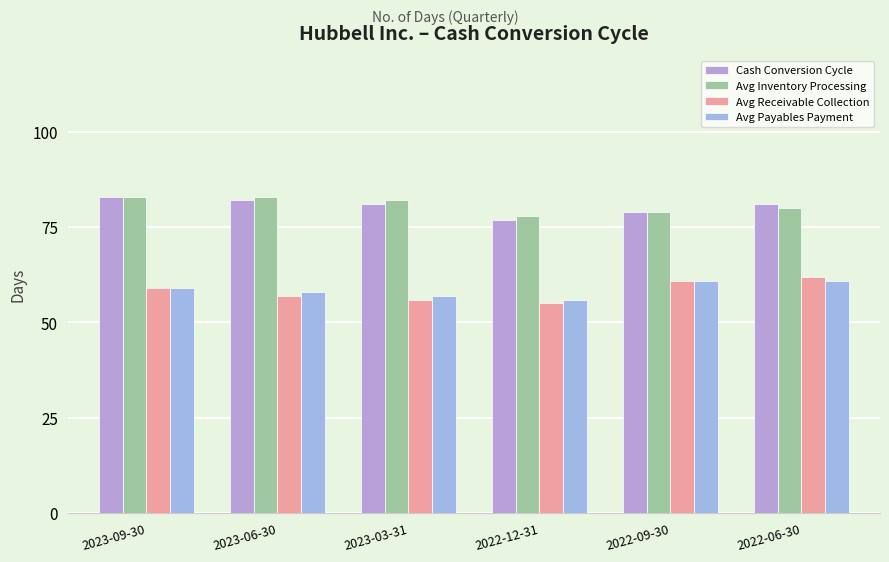

Which series has the widest spread of values?

Avg Receivable Collection